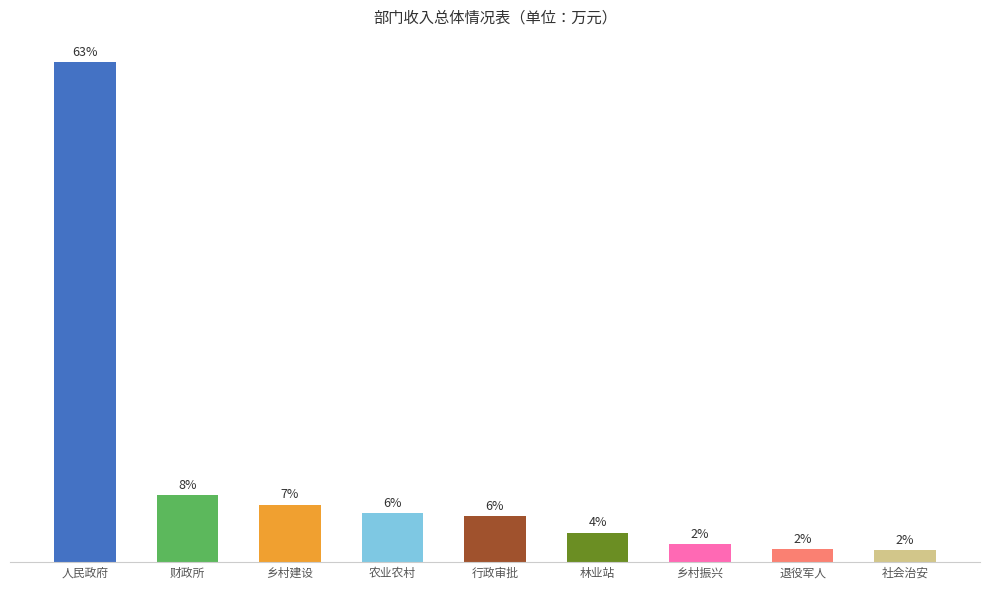

Approximately how many times larger is the value at 社会治安 compared to 林业站?

0.4